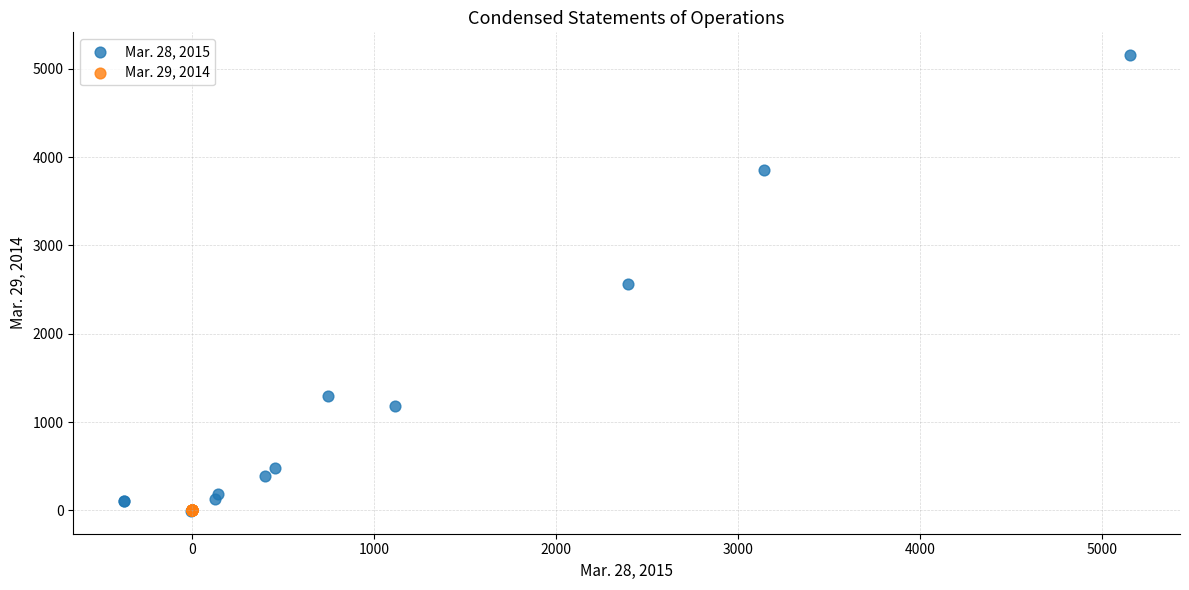

Which series reaches the maximum Y coordinate?

Mar. 28, 2015